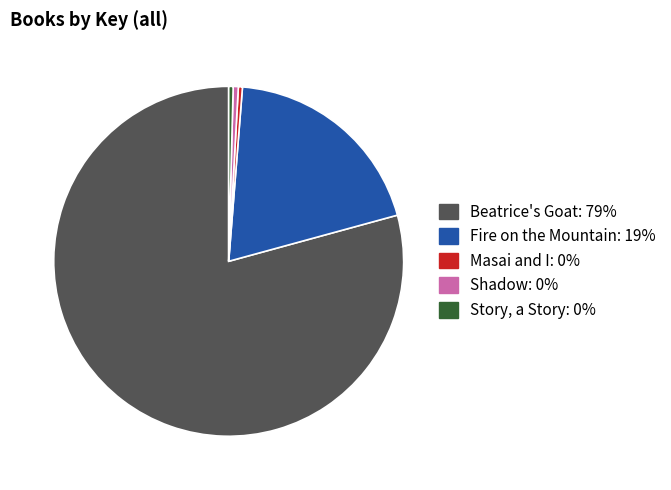

Do Story, a Story and Fire on the Mountain together represent more than half of the pie?

No